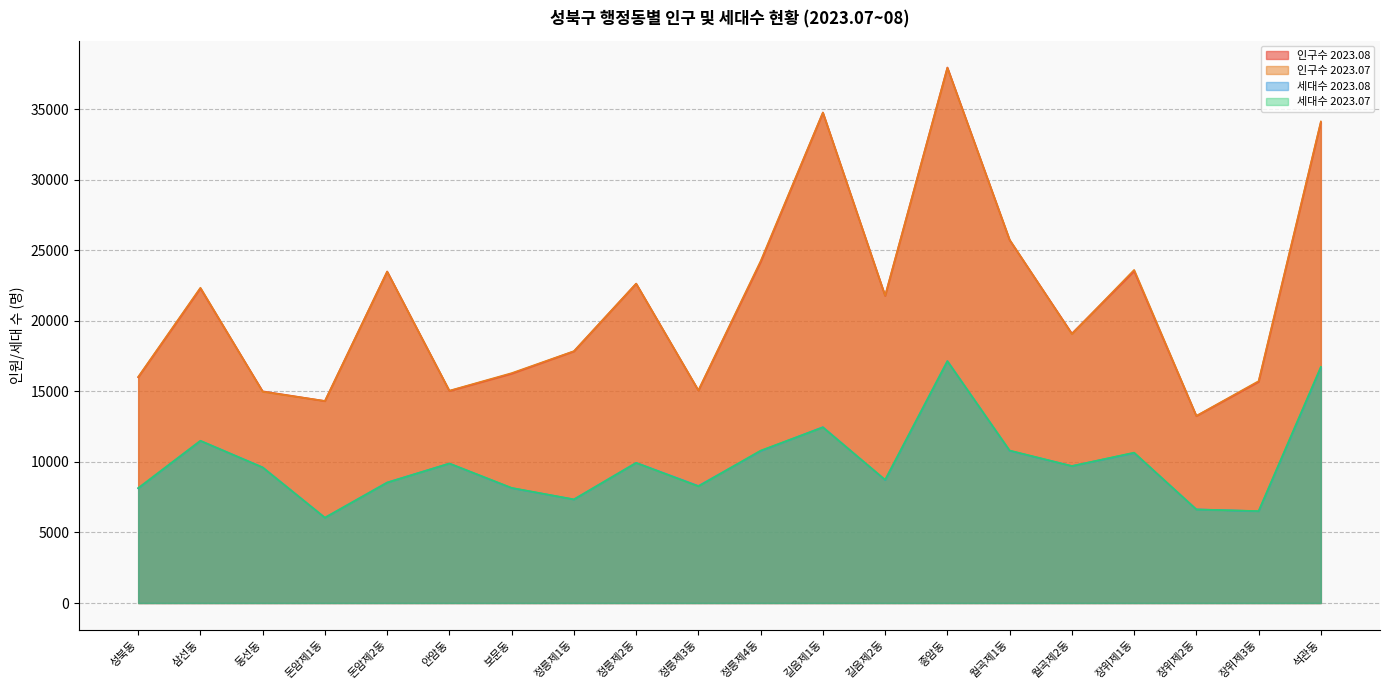

What is the lowest value of the 인구수 2023.07 series?

13269